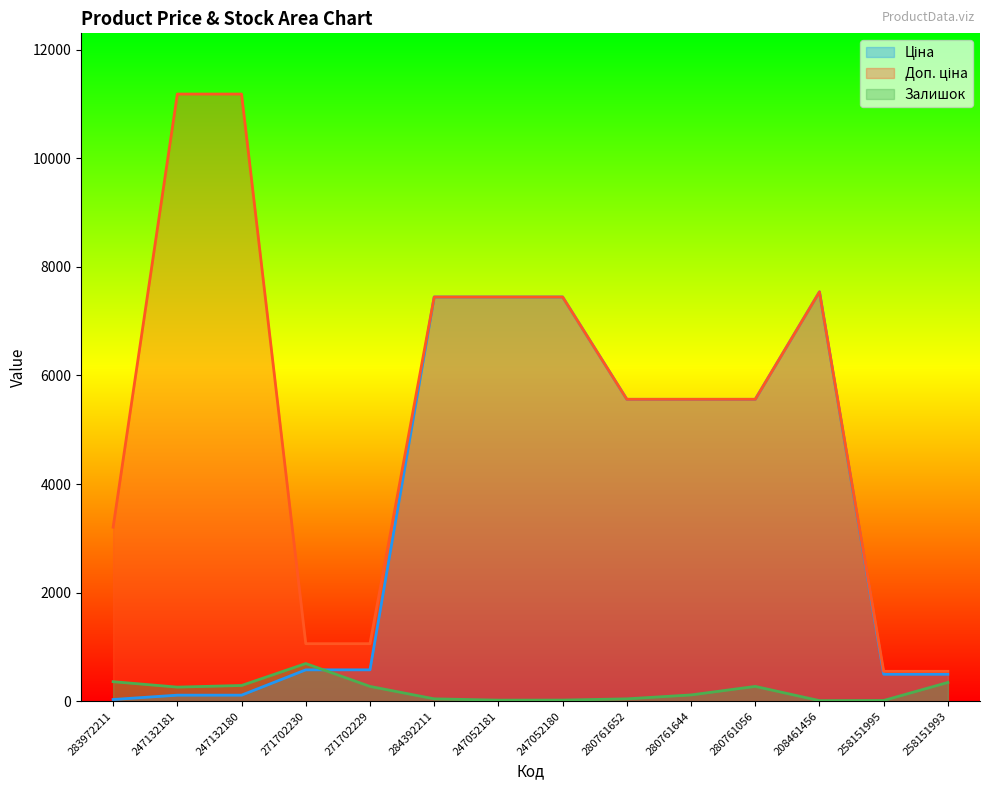

Which series has the largest total across all categories?

Доп. ціна